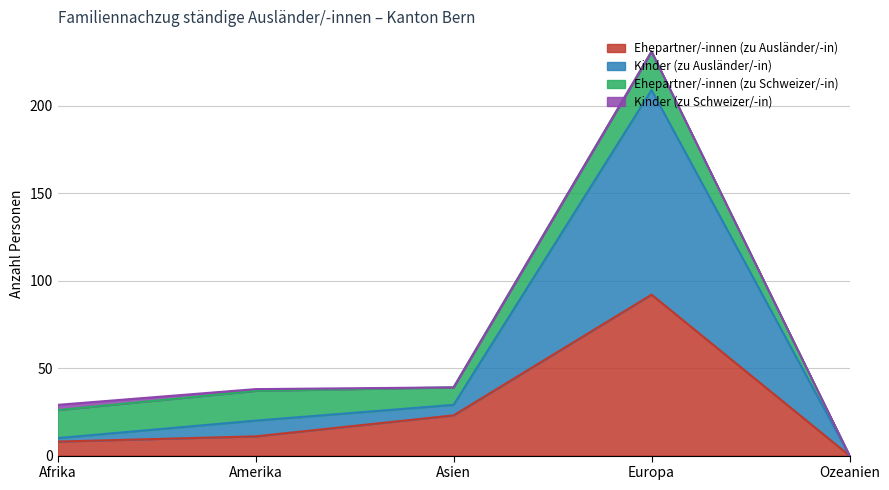

What is the total value across all series at Europa?

231